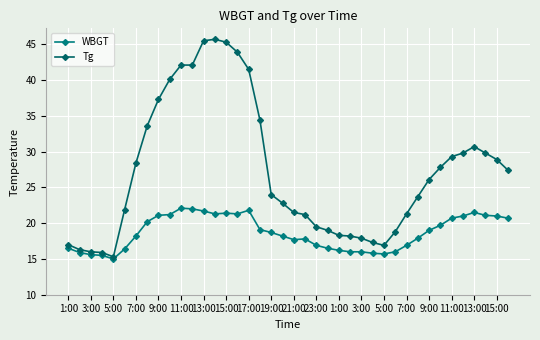

Rank the series by their average value, from lowest to highest.

WBGT, Tg